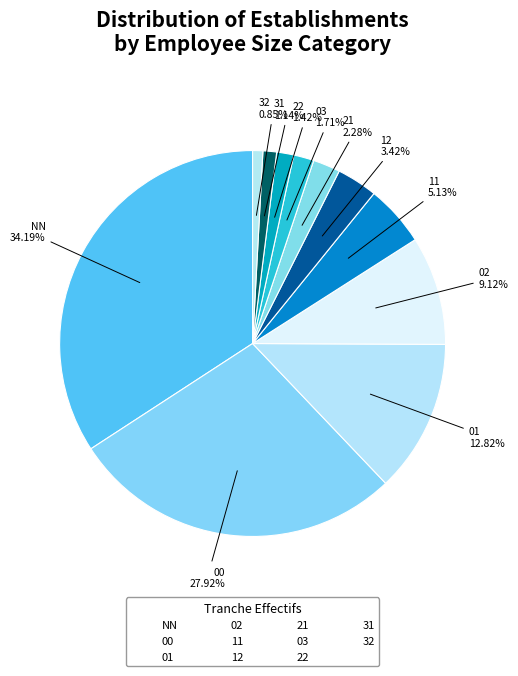

How many slices are in this pie chart?

11